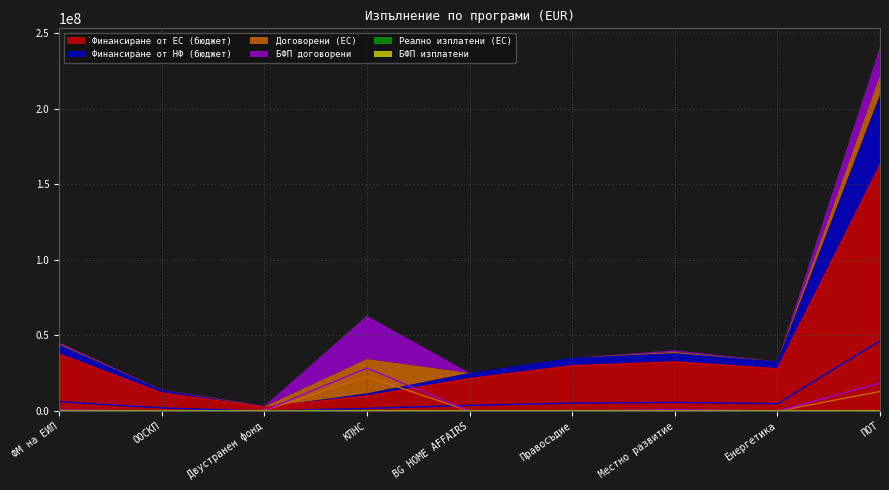

Where does the Финансиране от НФ (бюджет) series first go above 4941176?

ФМ на ЕИП